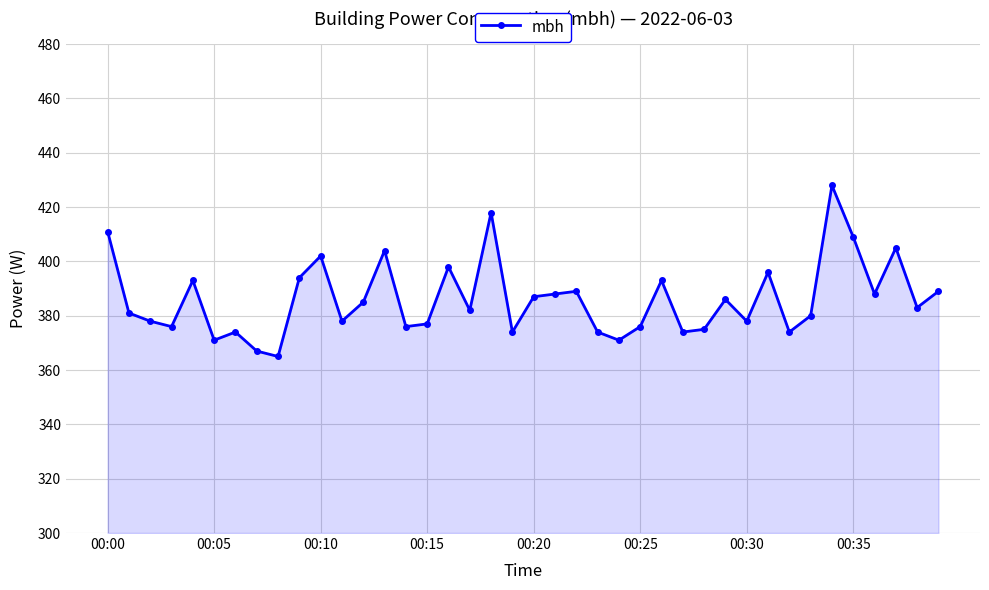

What is the difference between the maximum and second lowest values?

61